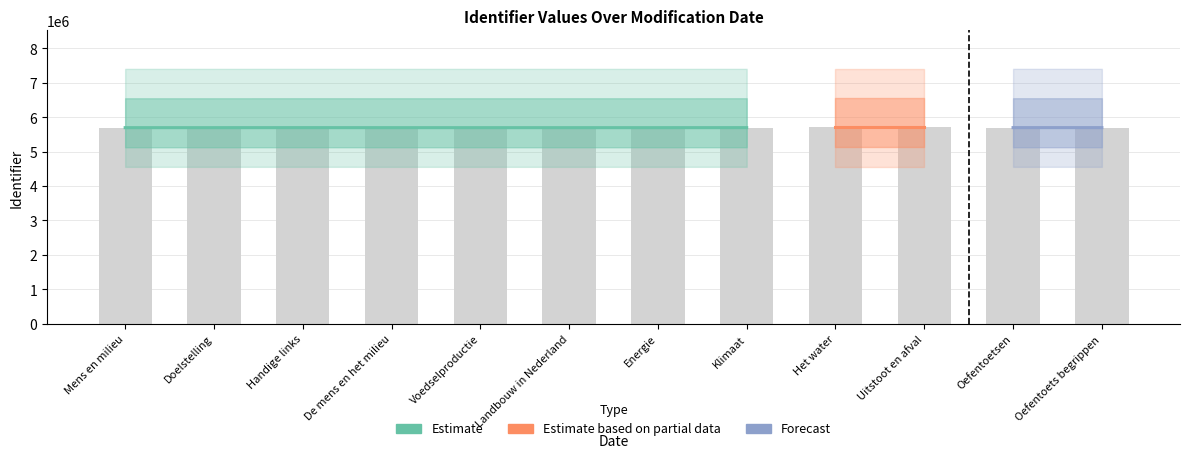

What is the sum of all values?

68366702